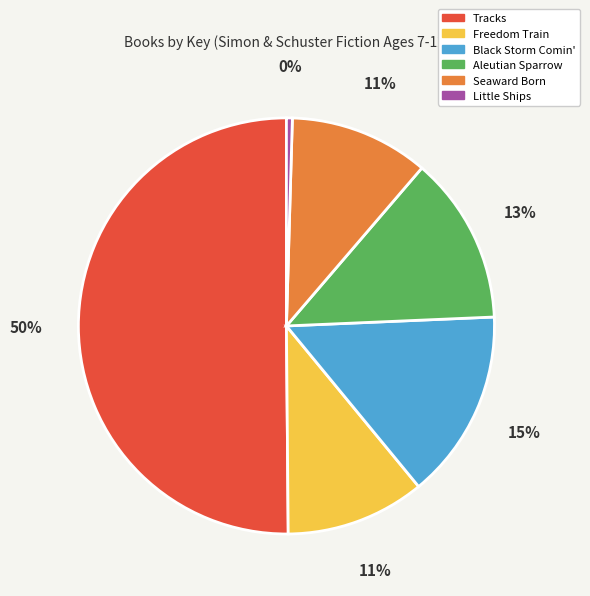

To the nearest percent, what is the difference between the largest and smallest slice percentages?

50%